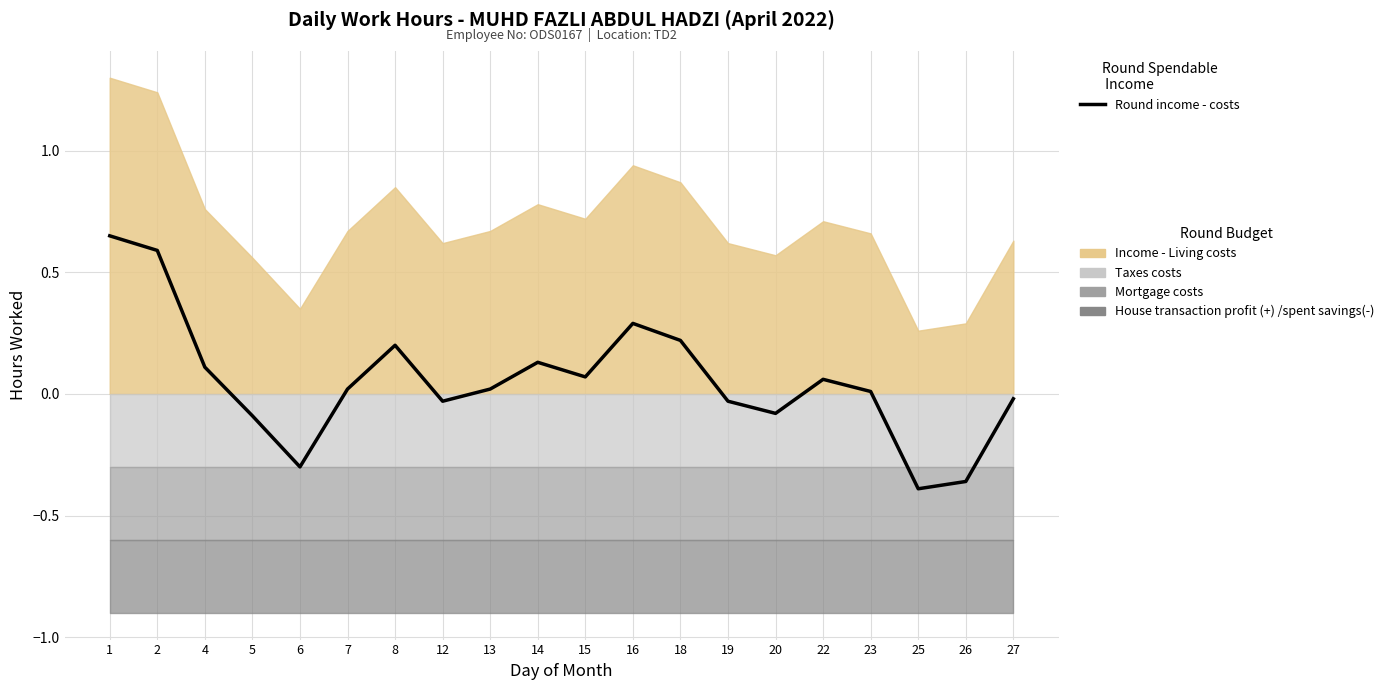

True or false: there are more than 1 points higher than both neighbors.

True